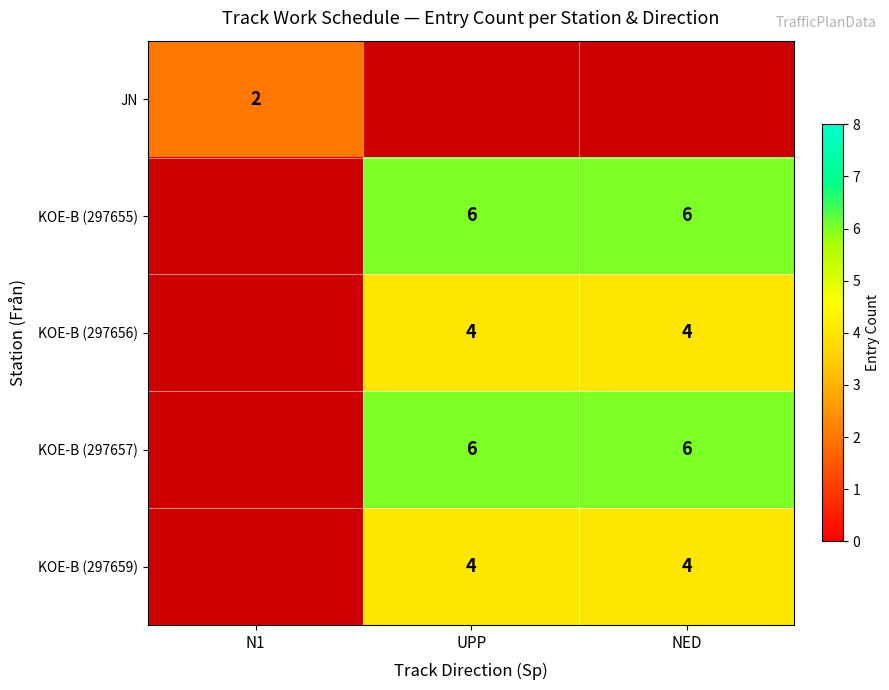

Is it true that KOE-B (297656) equals 4 at NED?

True